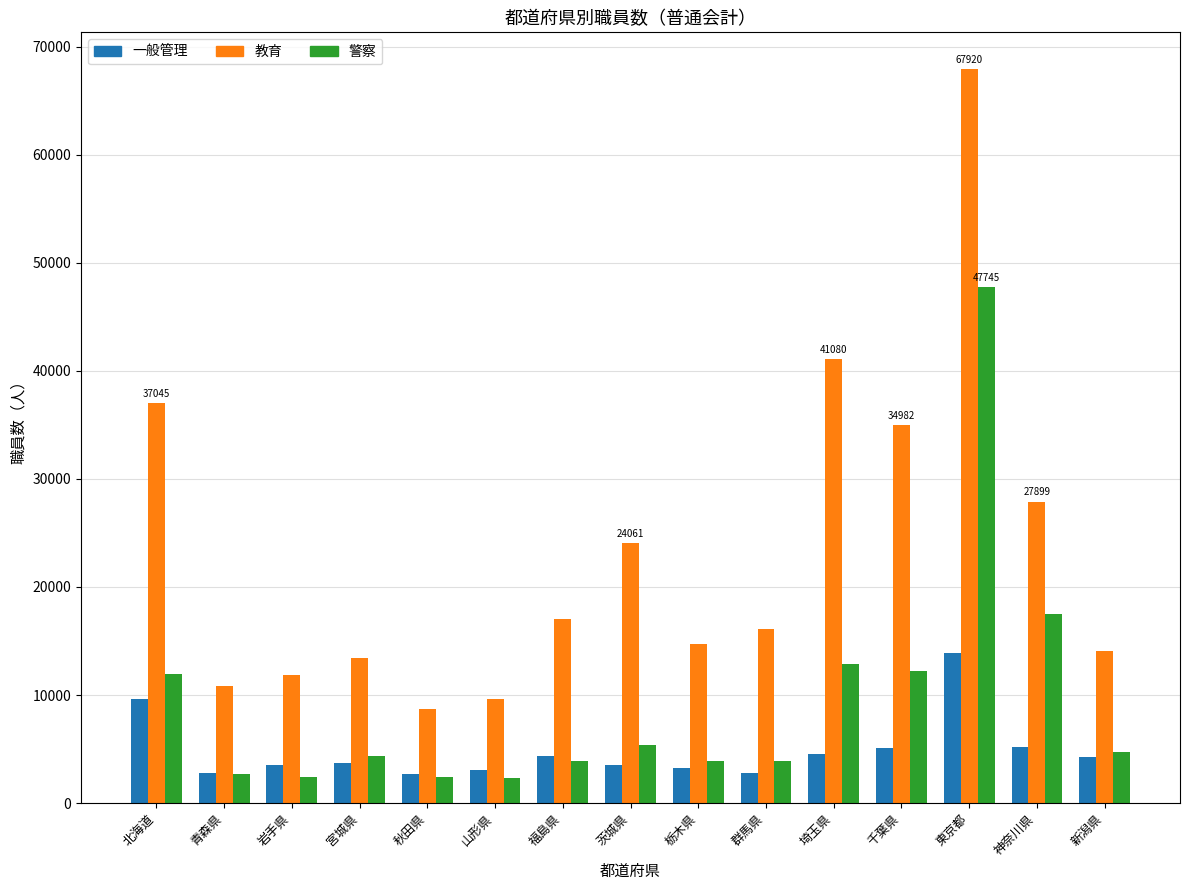

How many bars are there in each group?

3